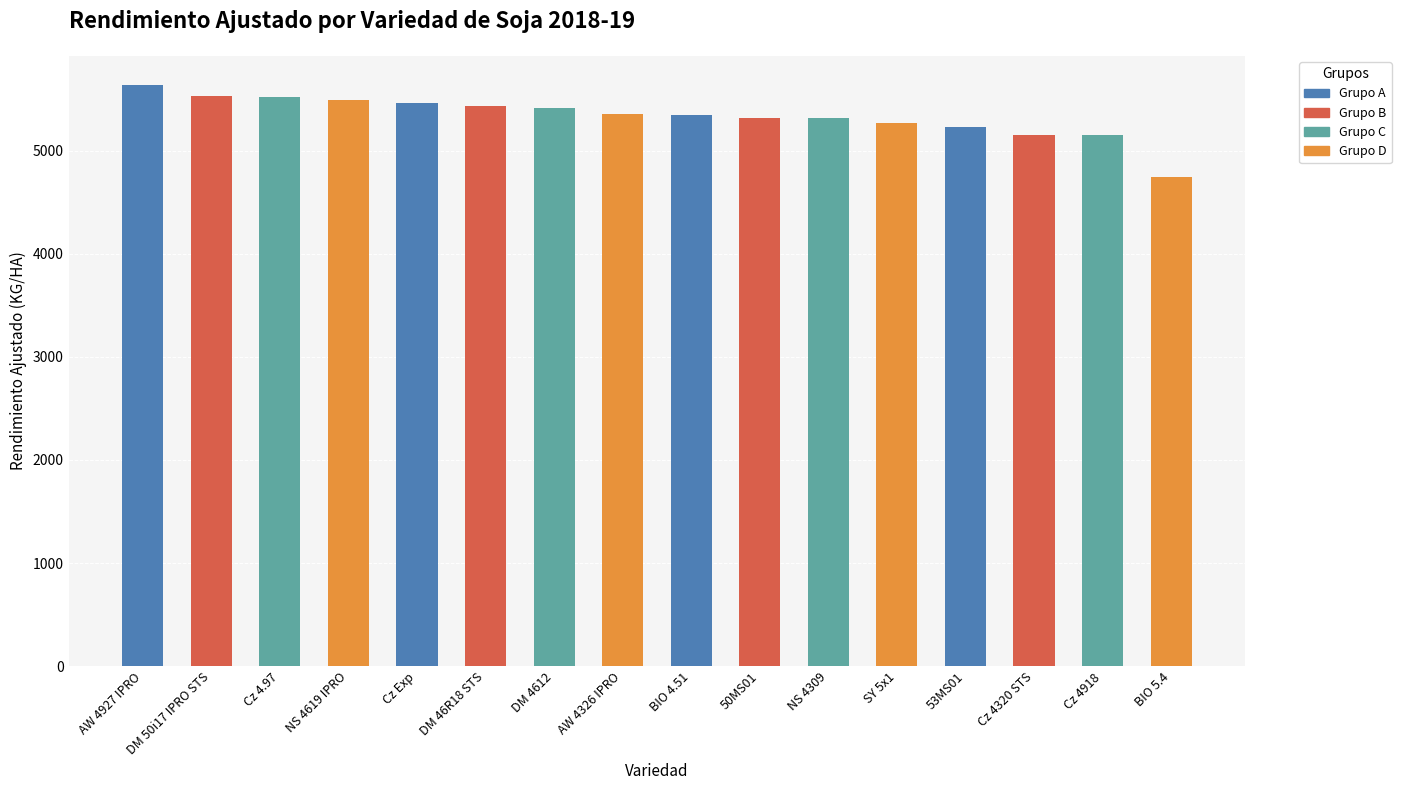

What is the minimum value shown in the chart?

4740.7